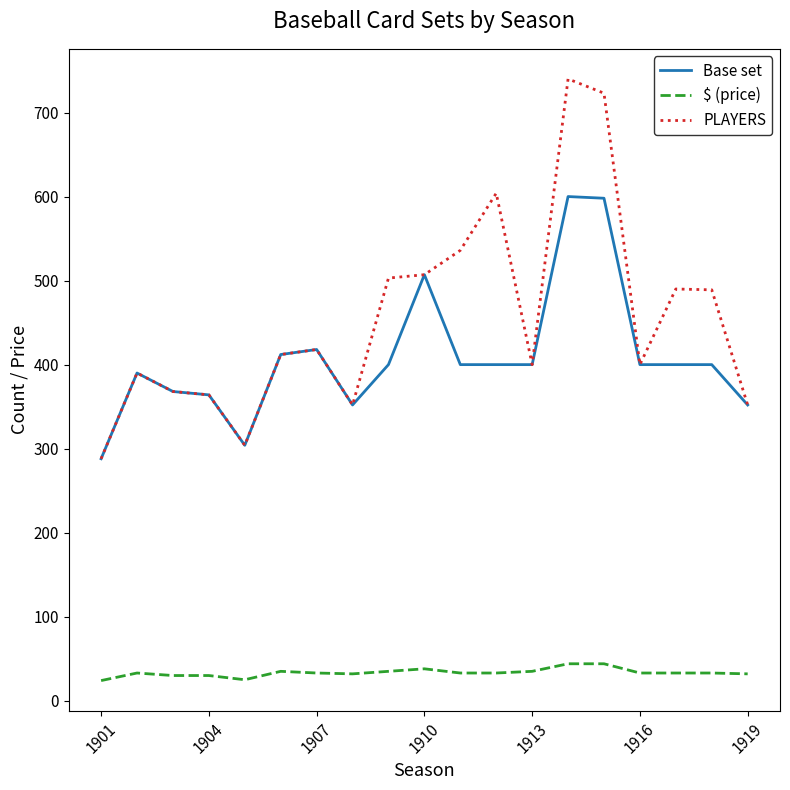

Which series has the largest total across all categories?

PLAYERS